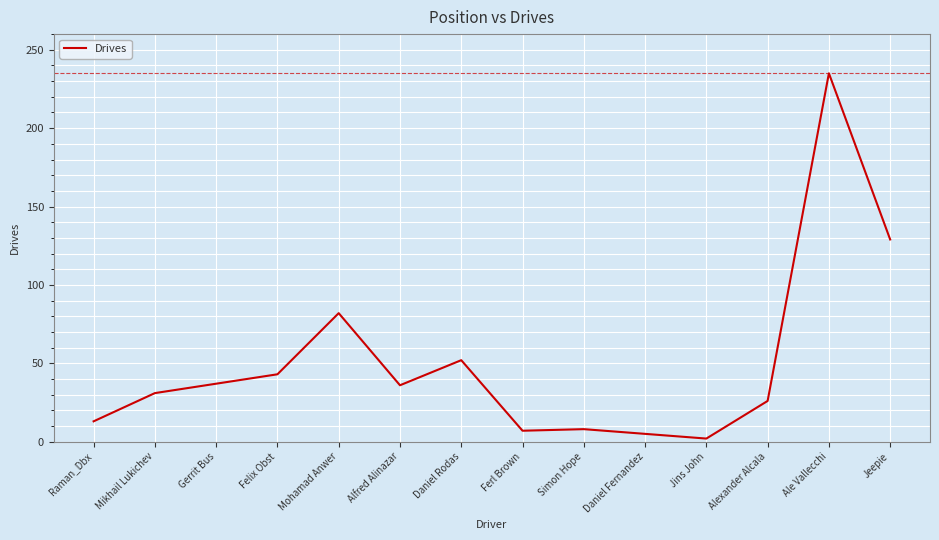

What is the change in value from Felix Obst to Simon Hope?

-35